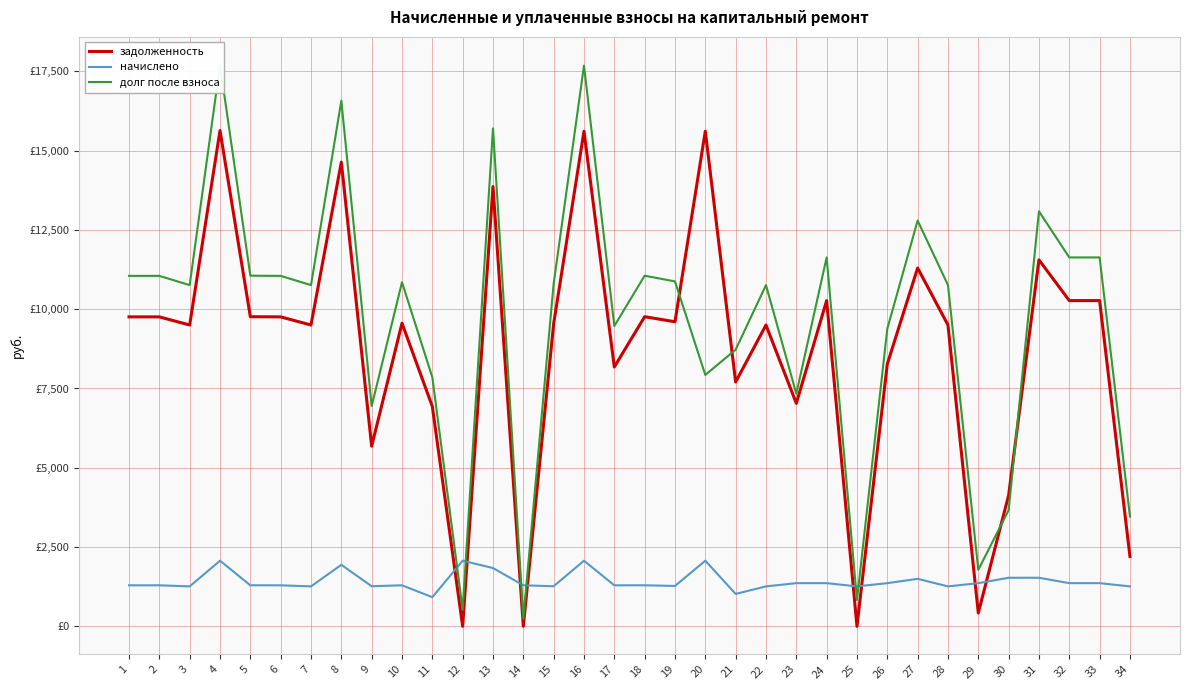

Which category has the lowest value across all series?

12